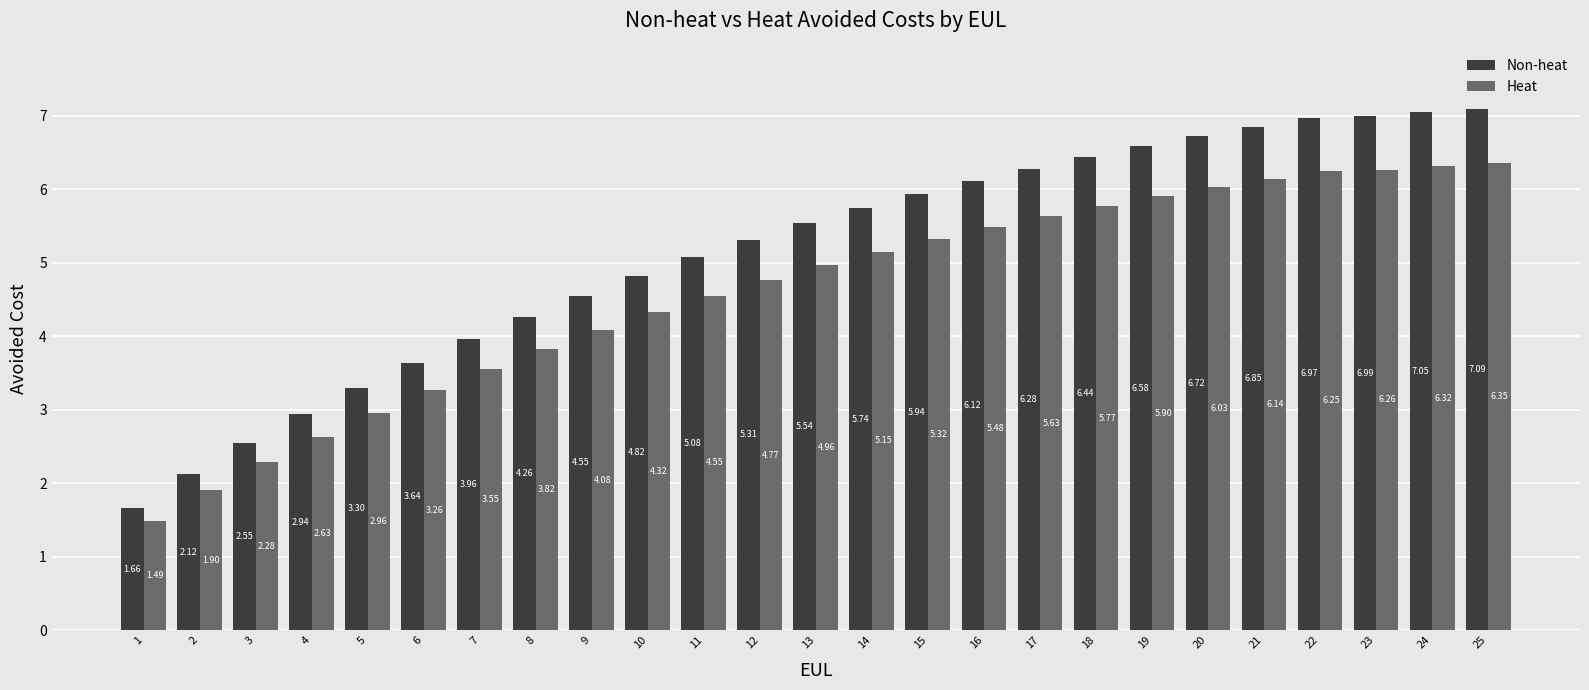

Which category has the lowest value in the Heat series?

1